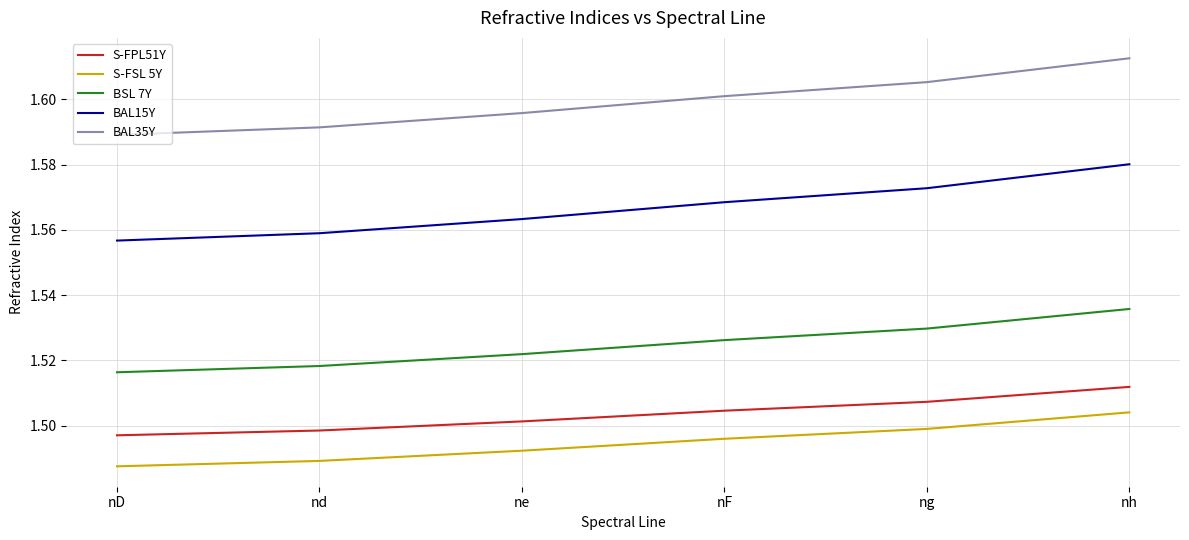

At how many categories does at least one series exceed 1?

6